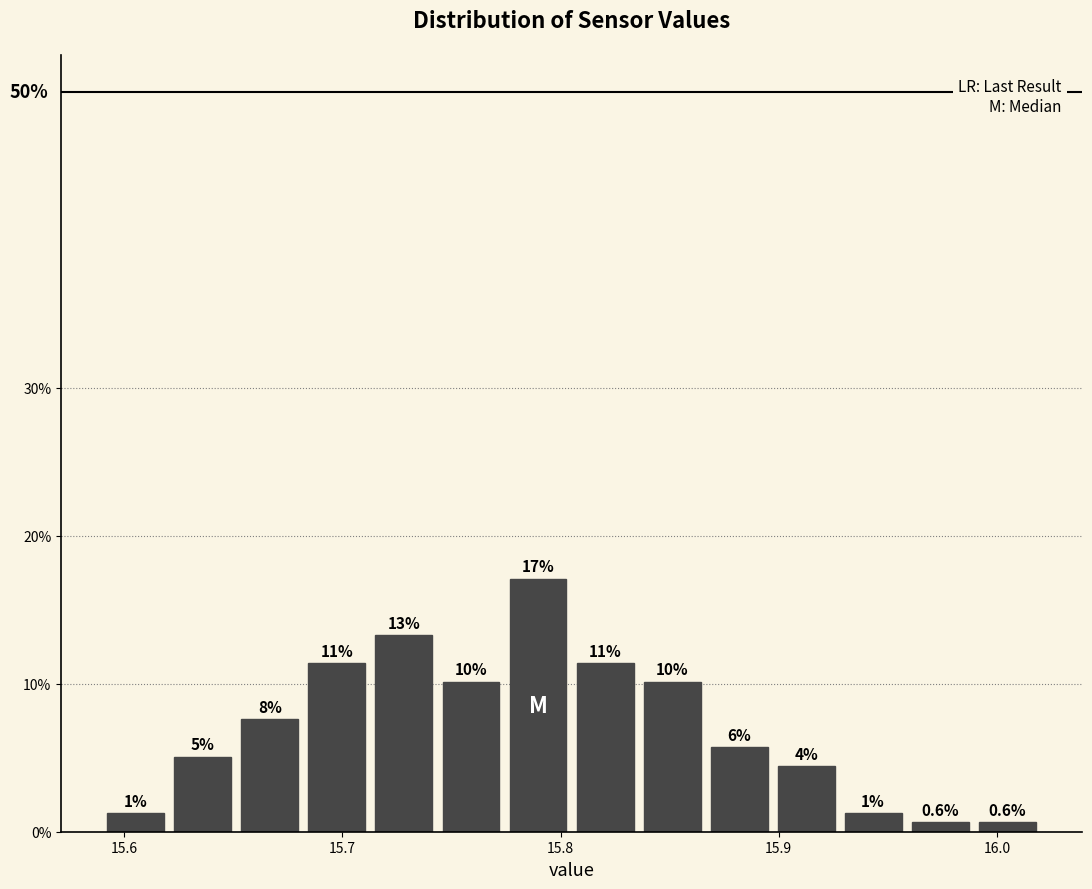

Read against the x-axis, roughly where is the centre of the tallest bar?

15.79